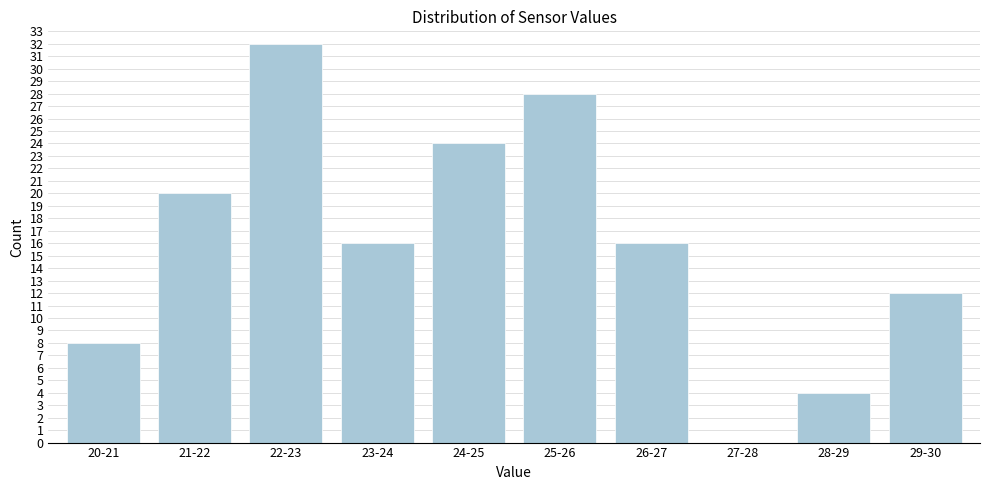

Reading left to right, transcribe all the data shown in this chart.

20-21=8	21-22=20	22-23=32	23-24=16	24-25=24	25-26=28	26-27=16	27-28=0	28-29=4	29-30=12